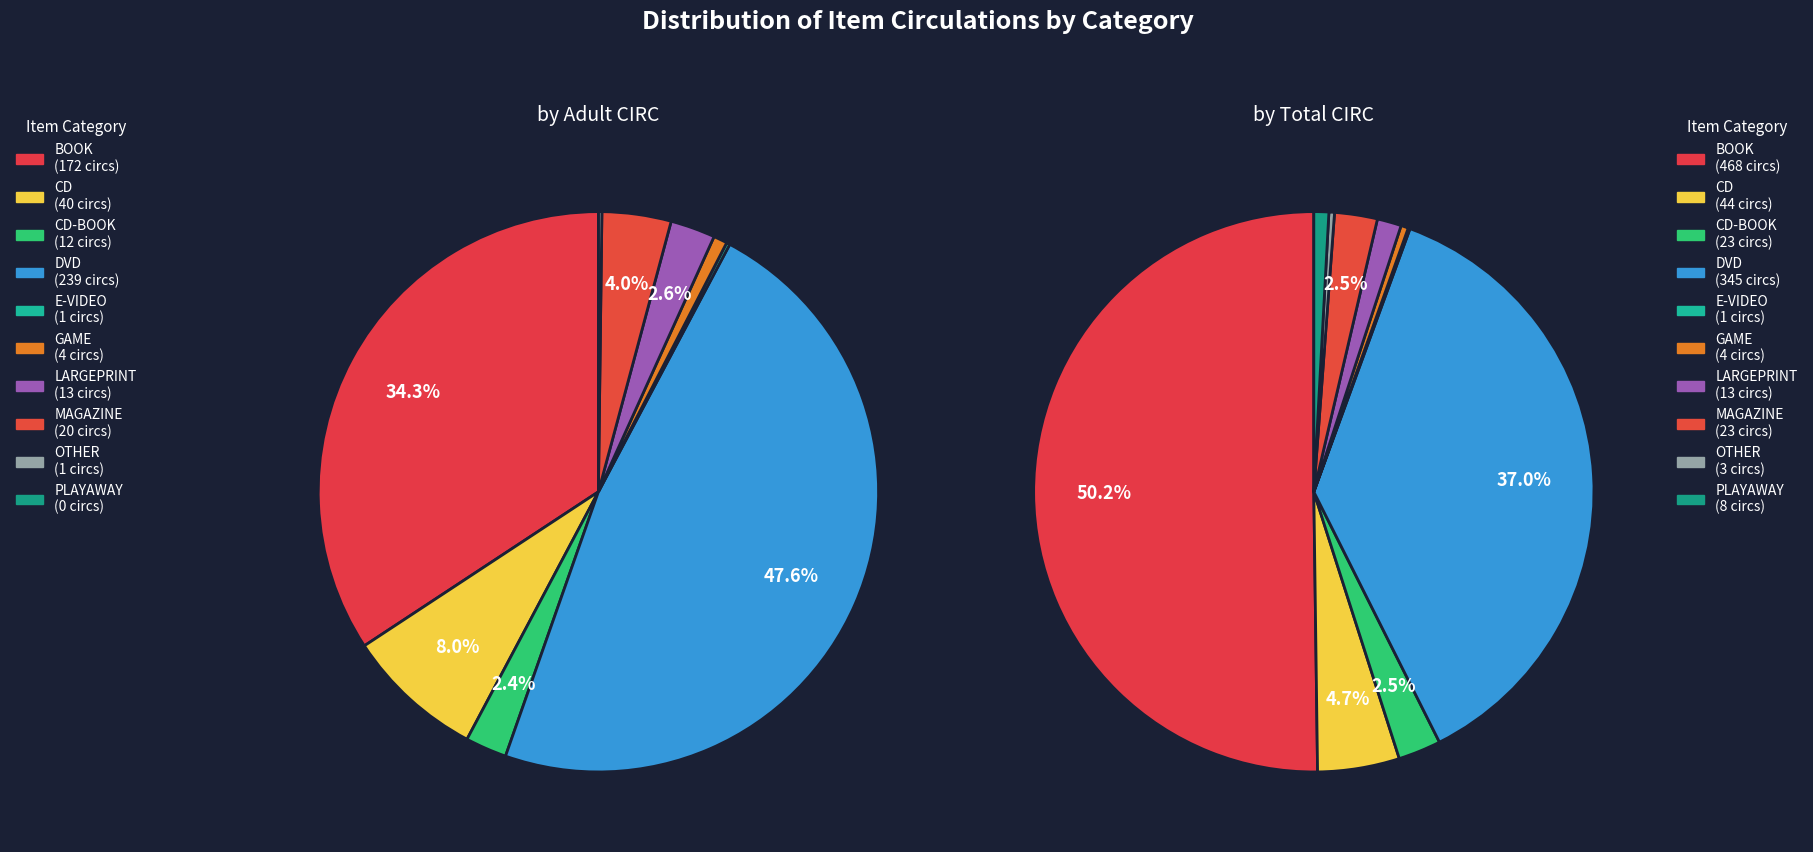

What percentage do GAME and LARGEPRINT together represent?

3.3%